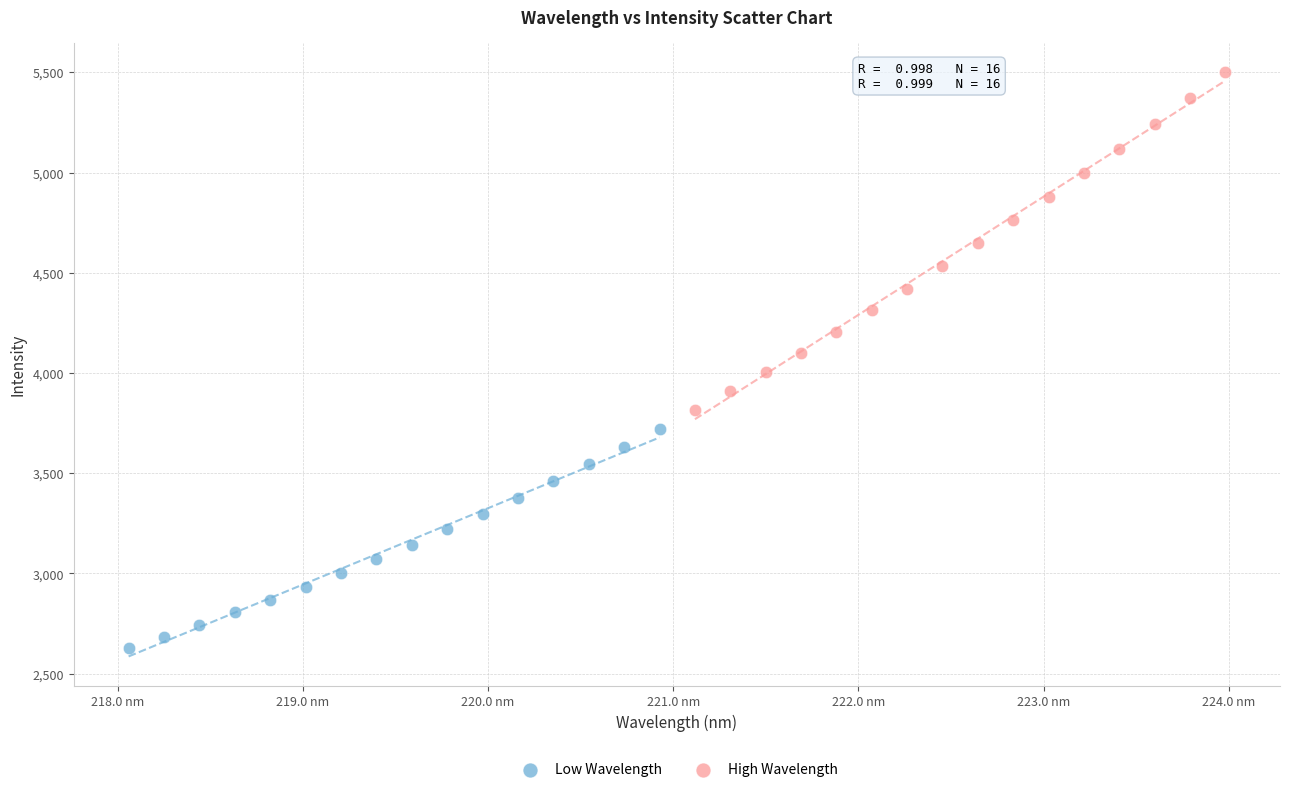

Which series reaches the minimum Y coordinate?

Low Wavelength